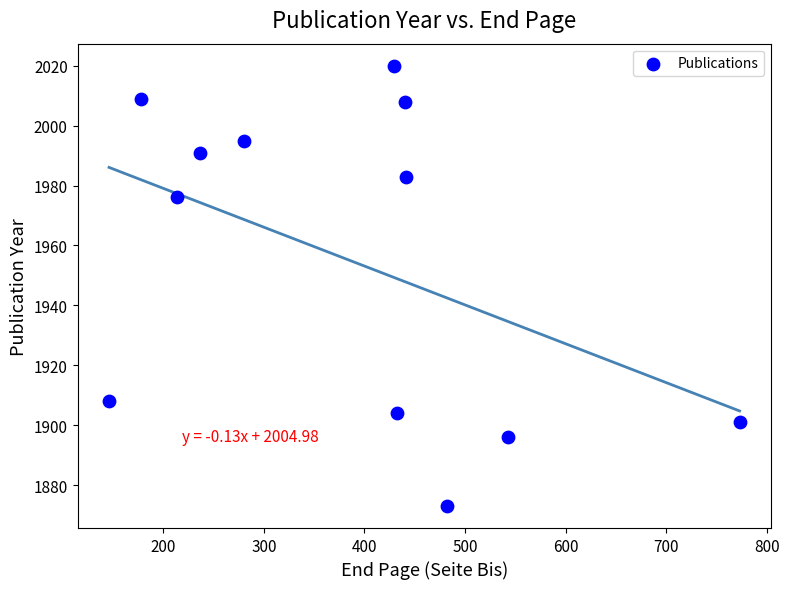

What is the range of X values (max minus min)?

627